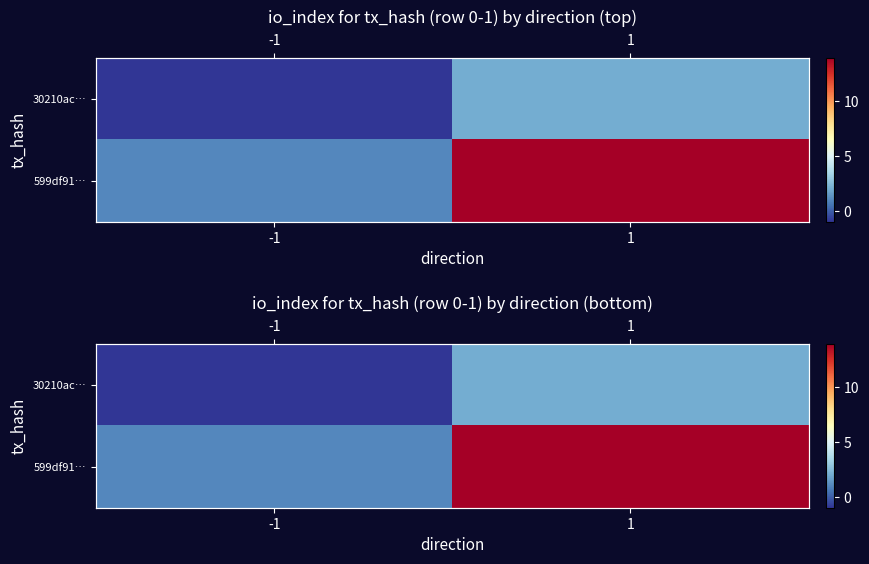

At which label does 30210ac… reach its peak?

1